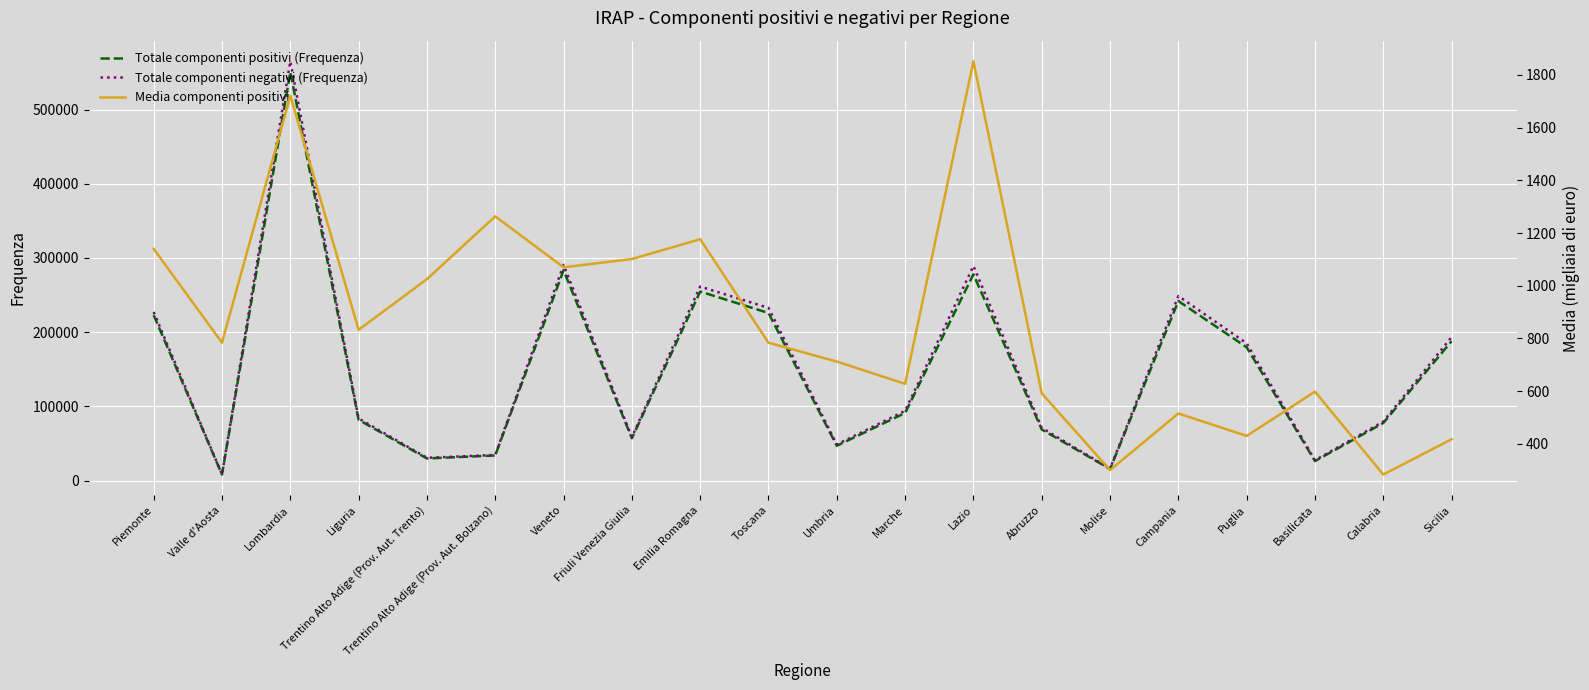

What position from the left is Calabria?

19